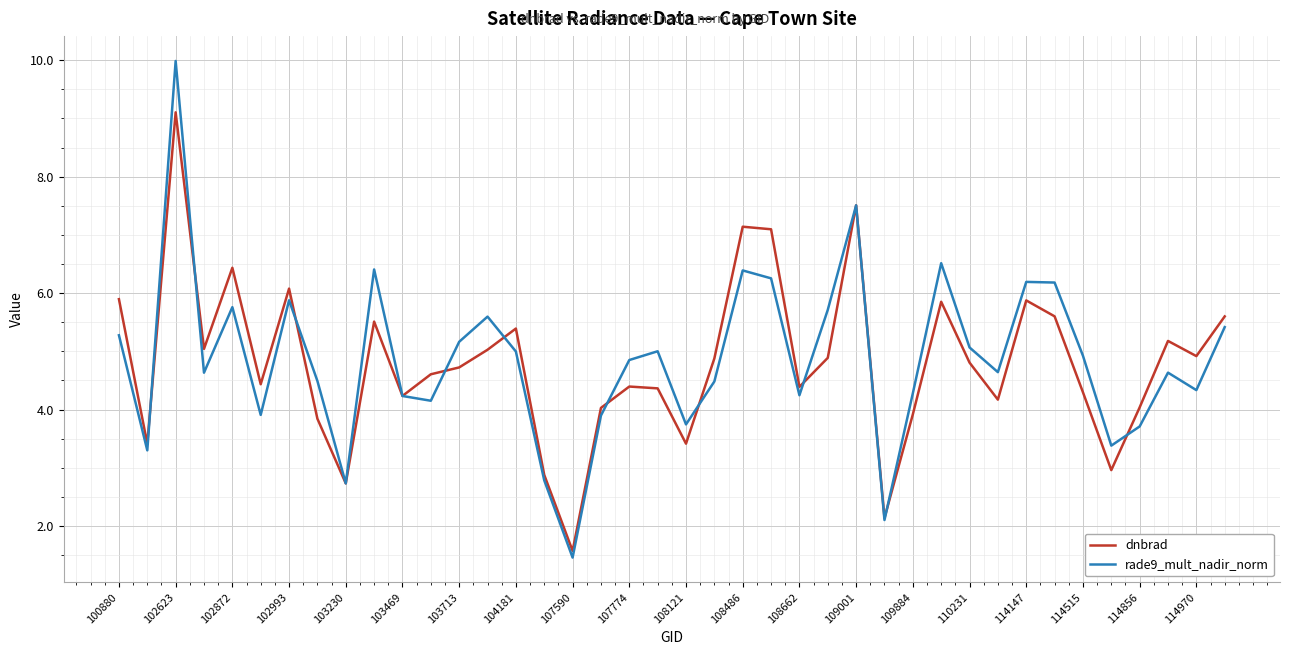

How many lines are shown in the chart?

2